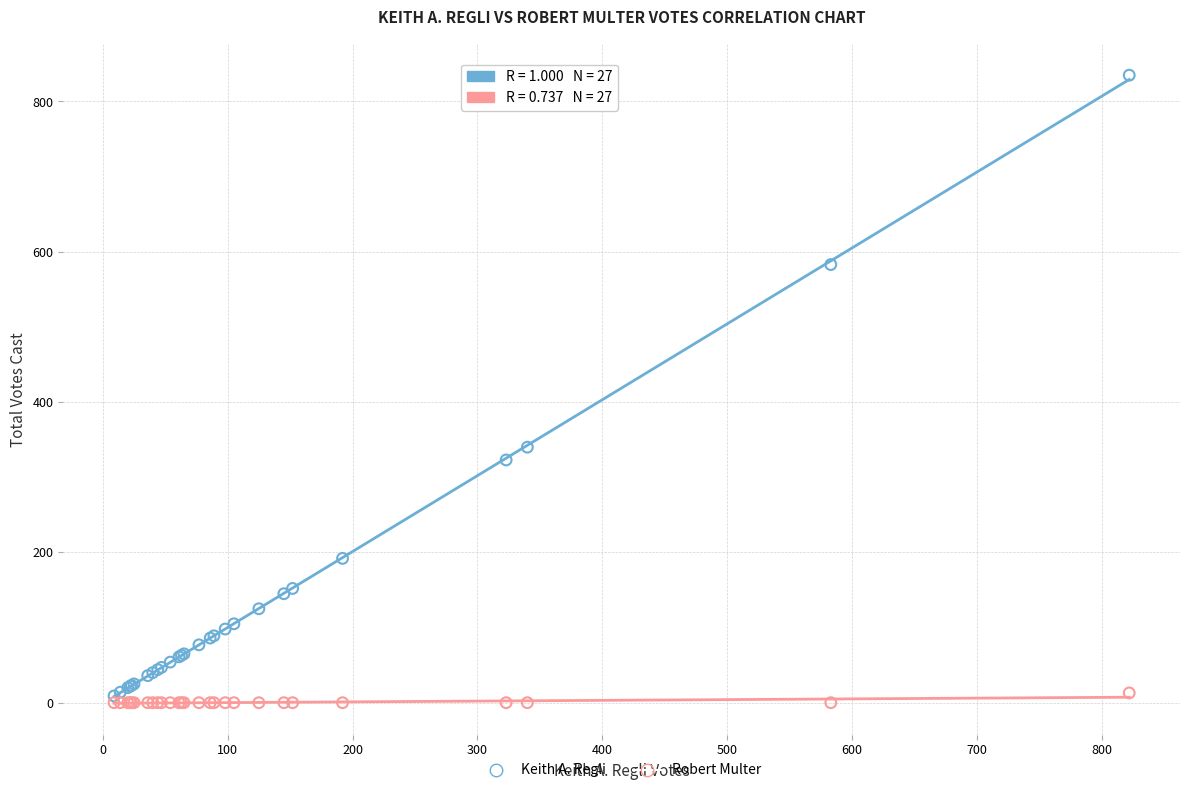

What are all the series names shown in the legend?

Keith A. Regli, Robert Multer